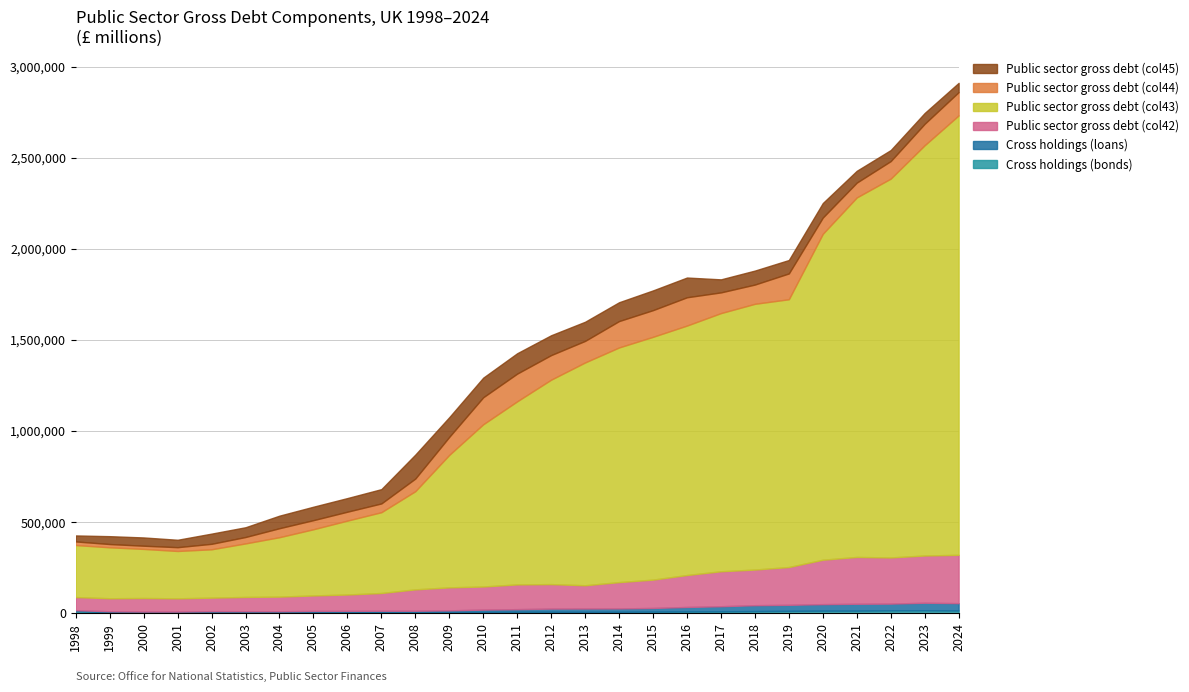

Which series has the widest spread of values?

Public sector gross debt excl (col43)